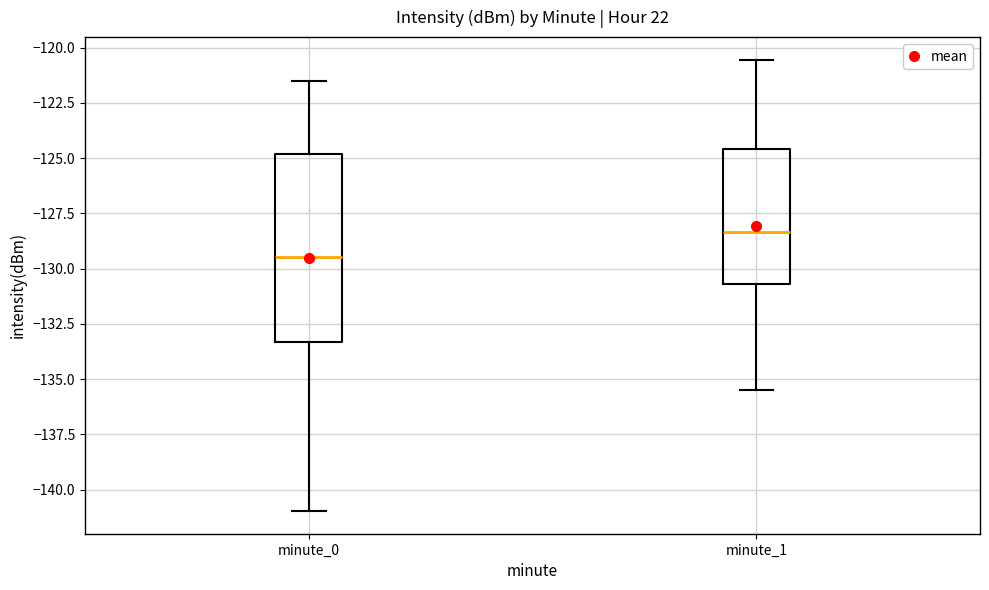

Where is the upper edge of the box for minute_1 on the y-axis? The values are not printed on the chart, so give them approximately, as read against the axis.

-124.5